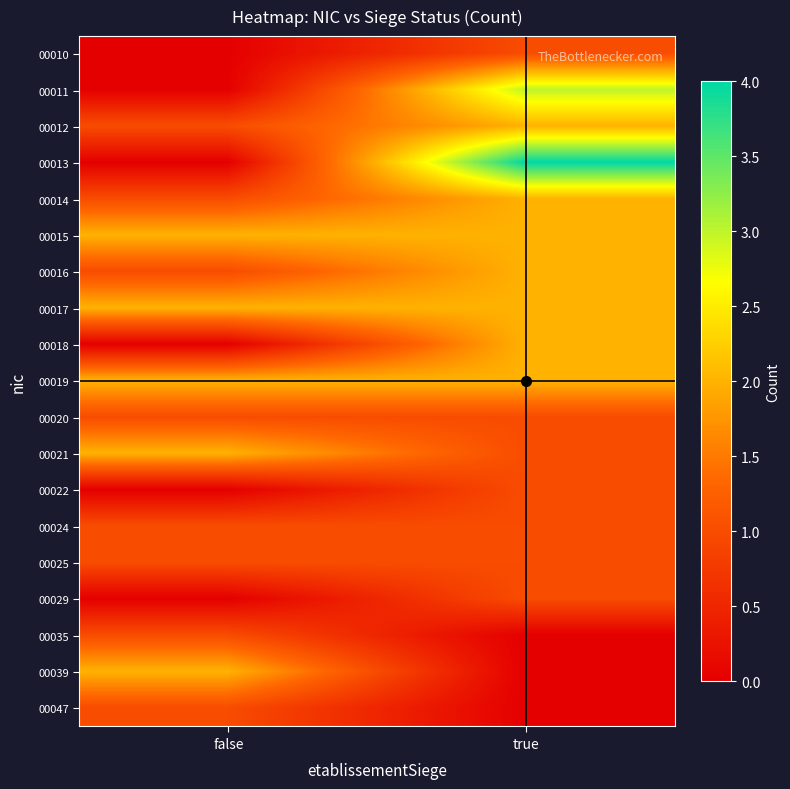

Between false and true, which is larger?

true